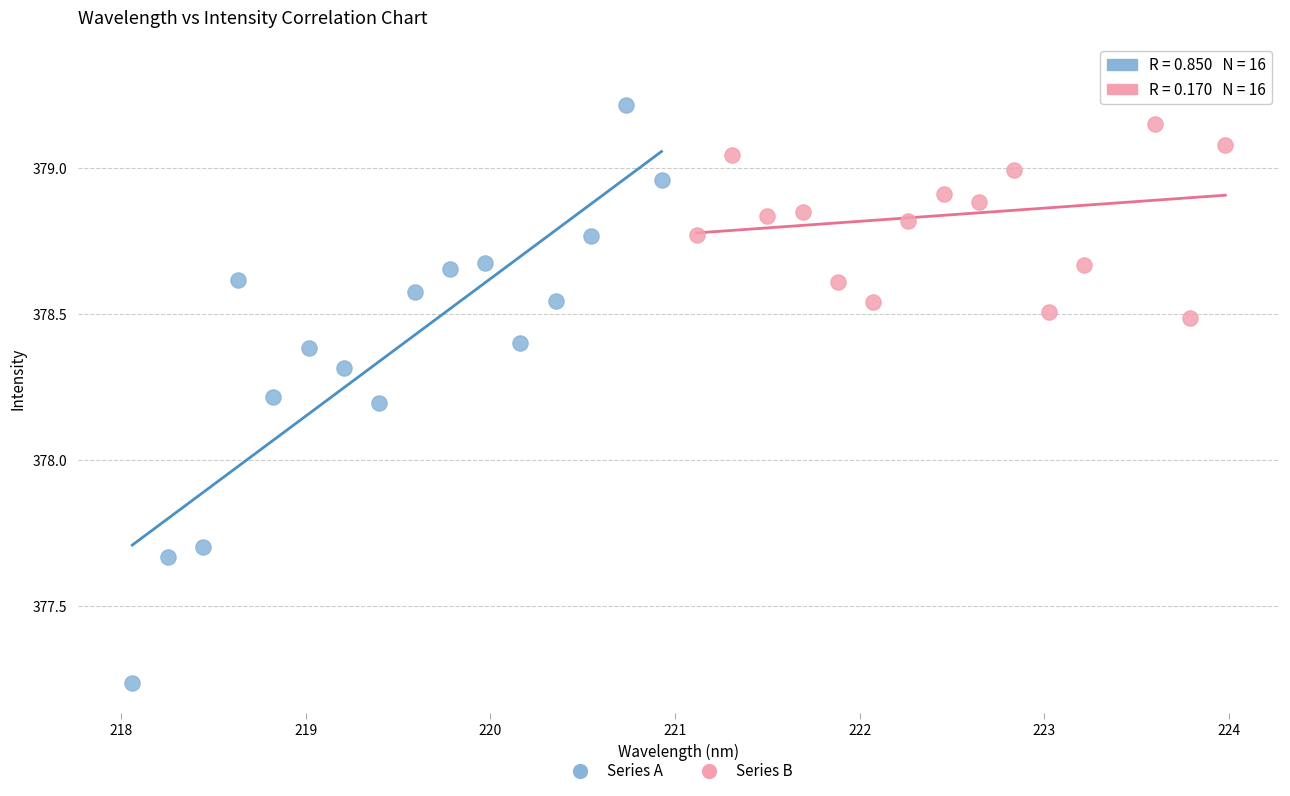

Which series reaches the minimum Y coordinate?

Series A